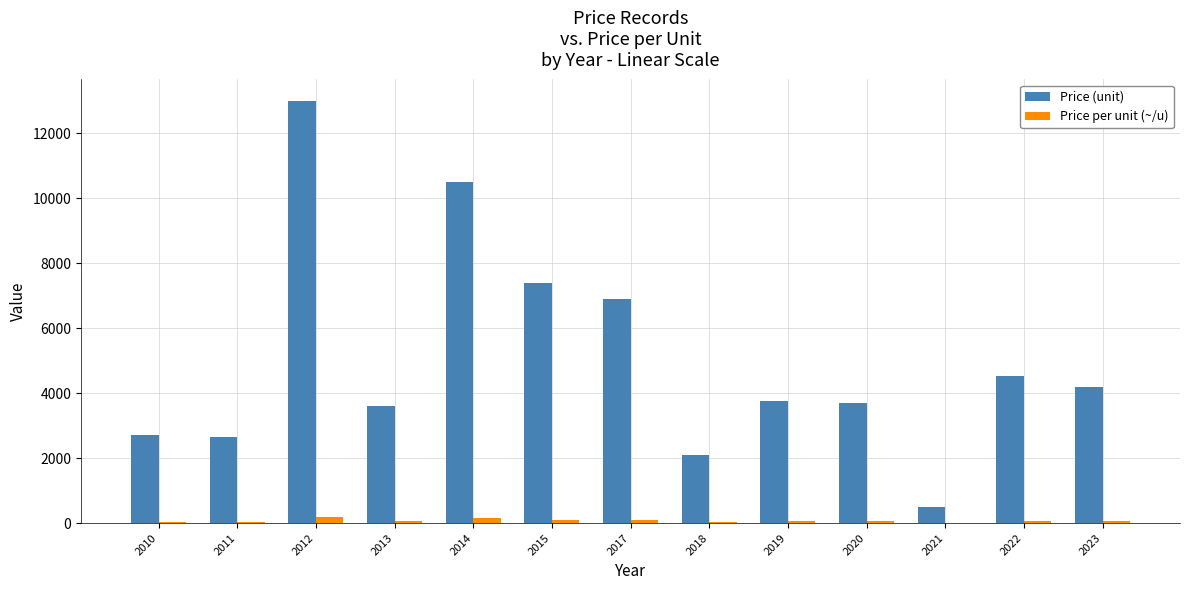

At which label is Price (unit) closest to 6750?

2017